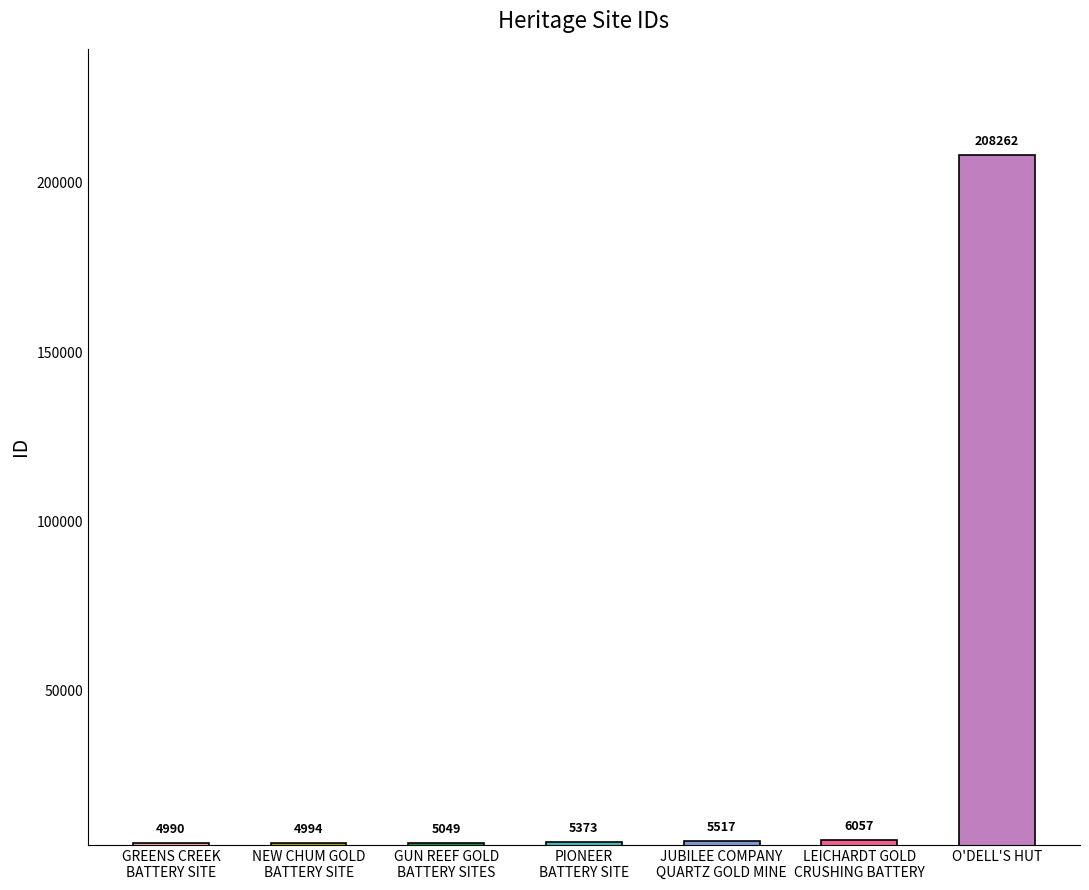

Reading left to right, what are all the values shown in this chart?

4990	4994	5049	5373	5517	6057	208262